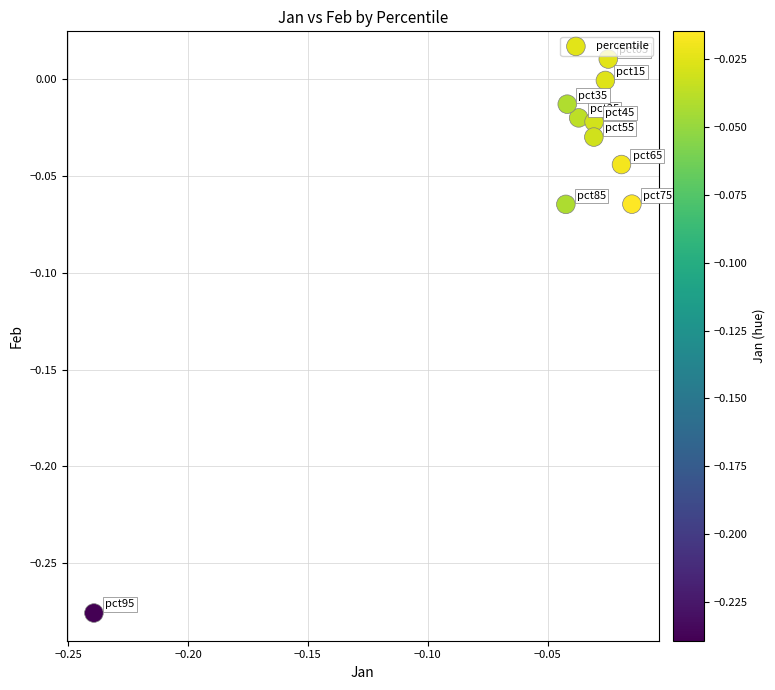

What is the range of Y values (max minus min)?

0.3